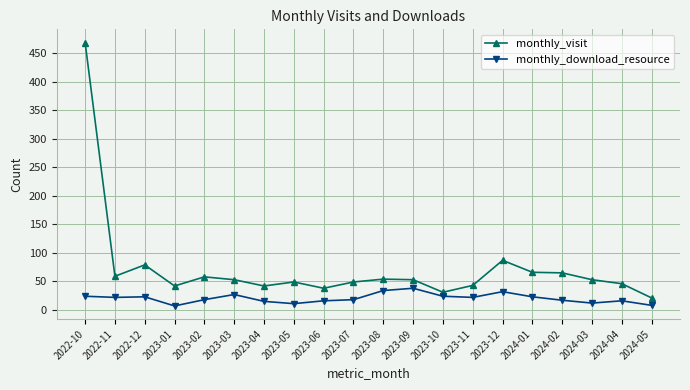

Which series has the largest range (max minus min)?

monthly_visit